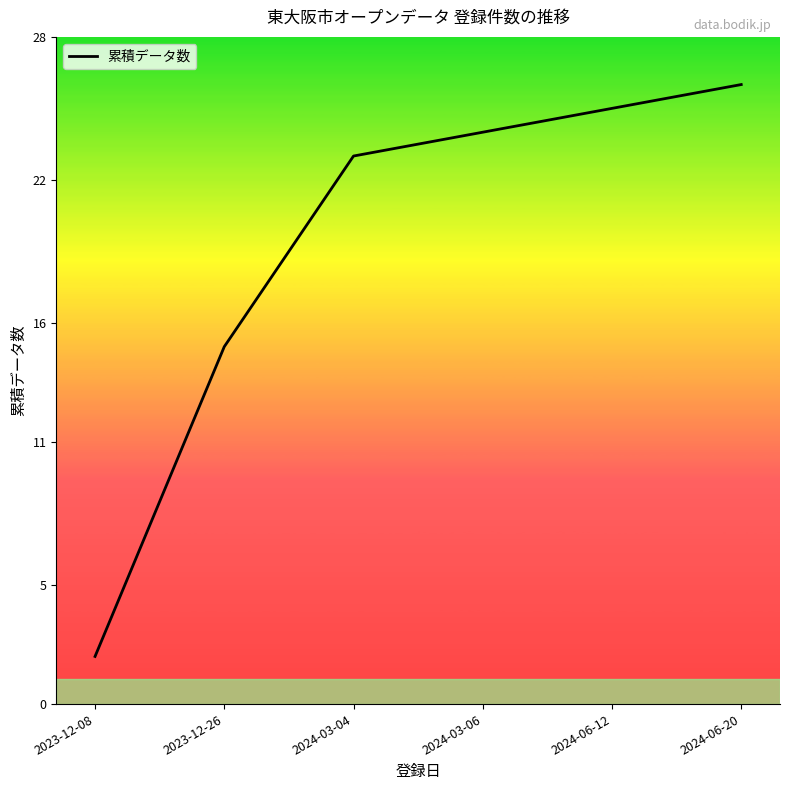

What is the difference between the second highest and minimum values?

23